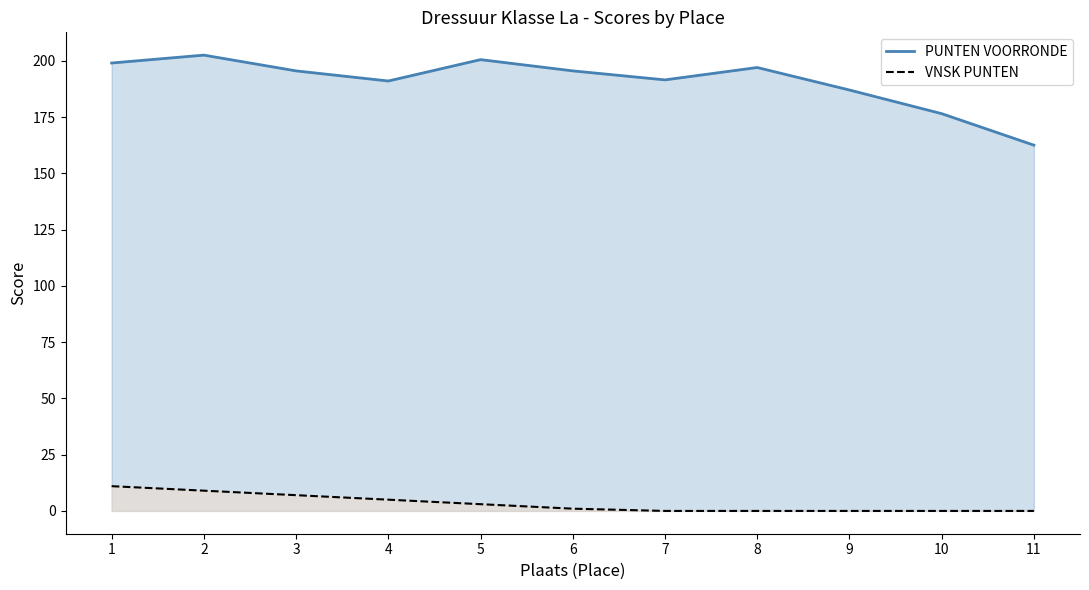

What is the value of the PUNTEN VOORRONDE point at the 4th from the left?

191.0